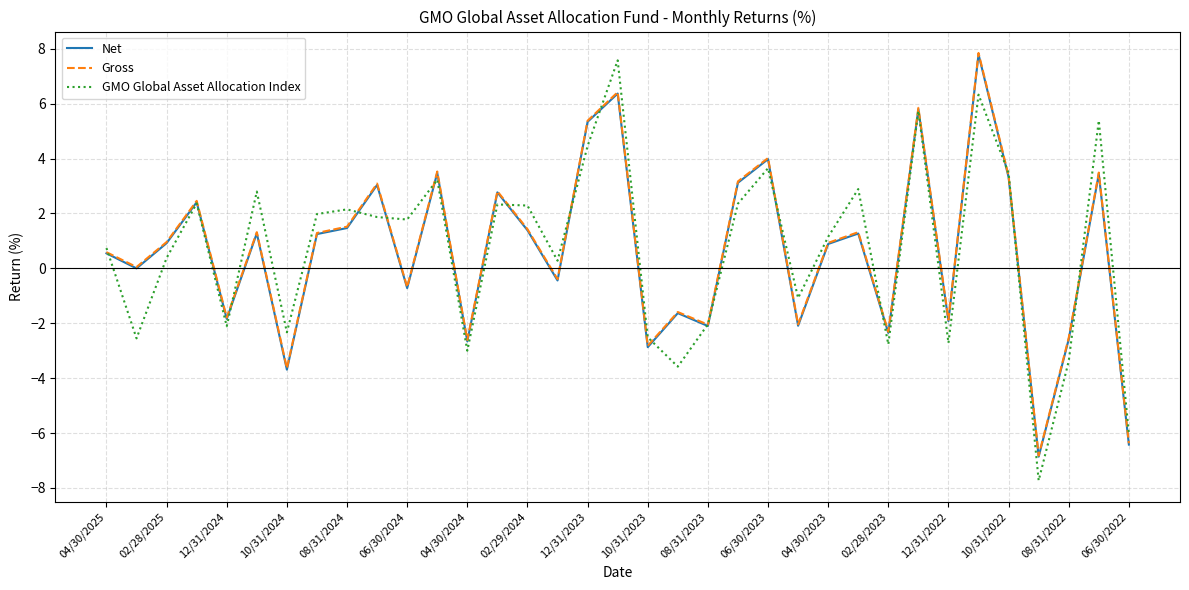

What is the minimum value for GMO Global Asset Allocation Index?

-7.7